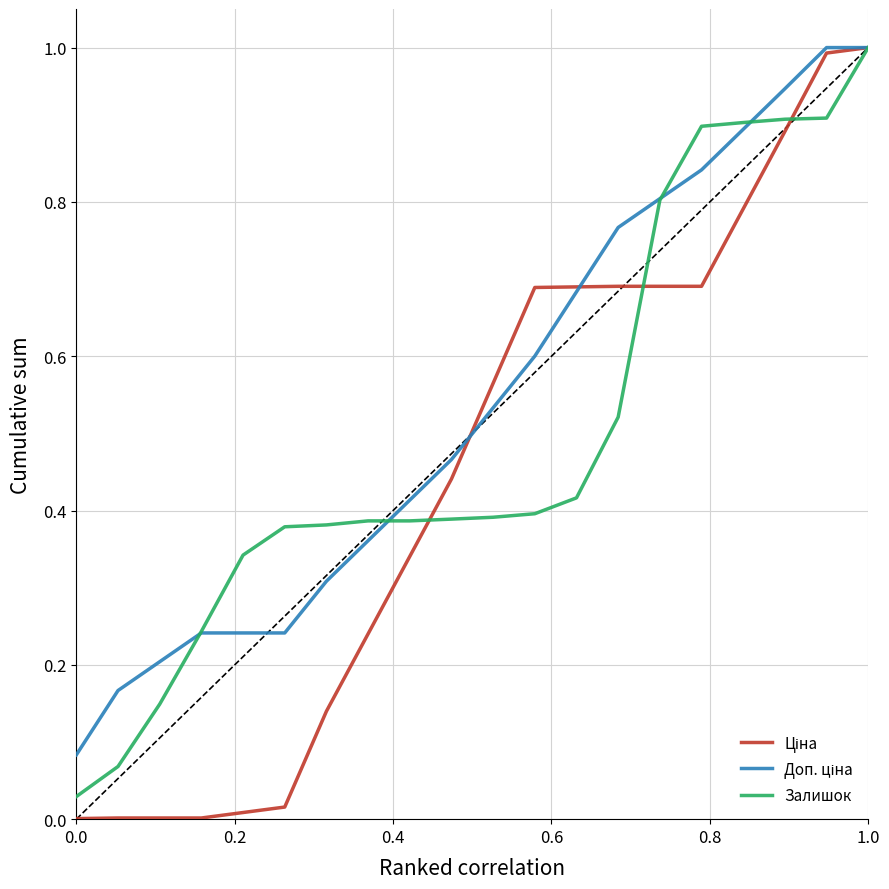

What is the highest value of the Залишок series?

1.0